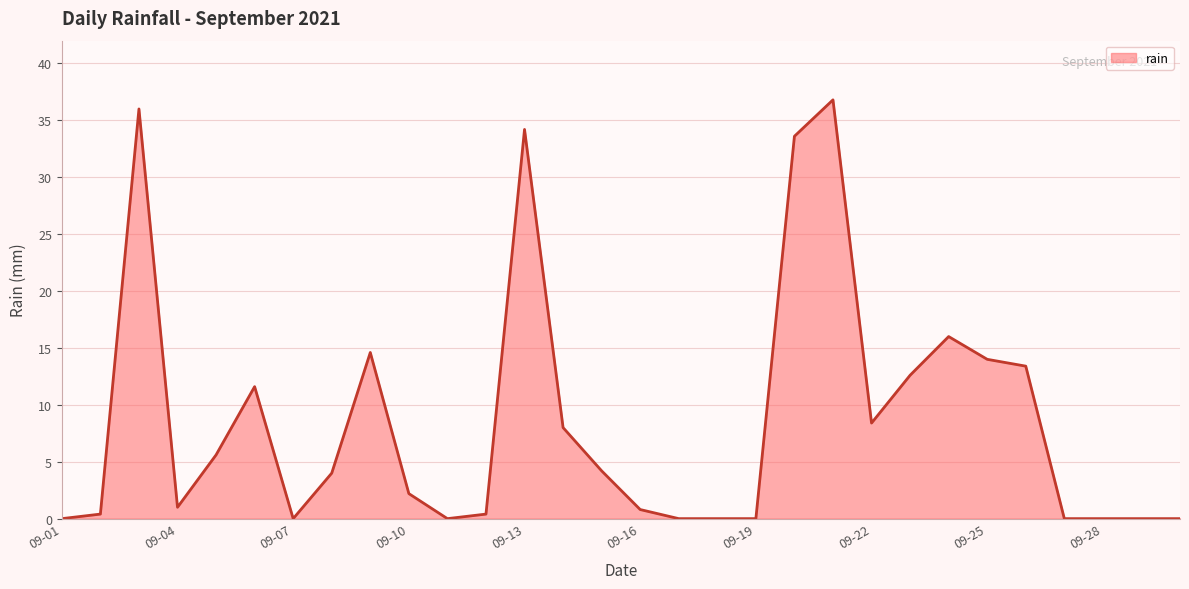

What is the greatest value displayed?

36.8